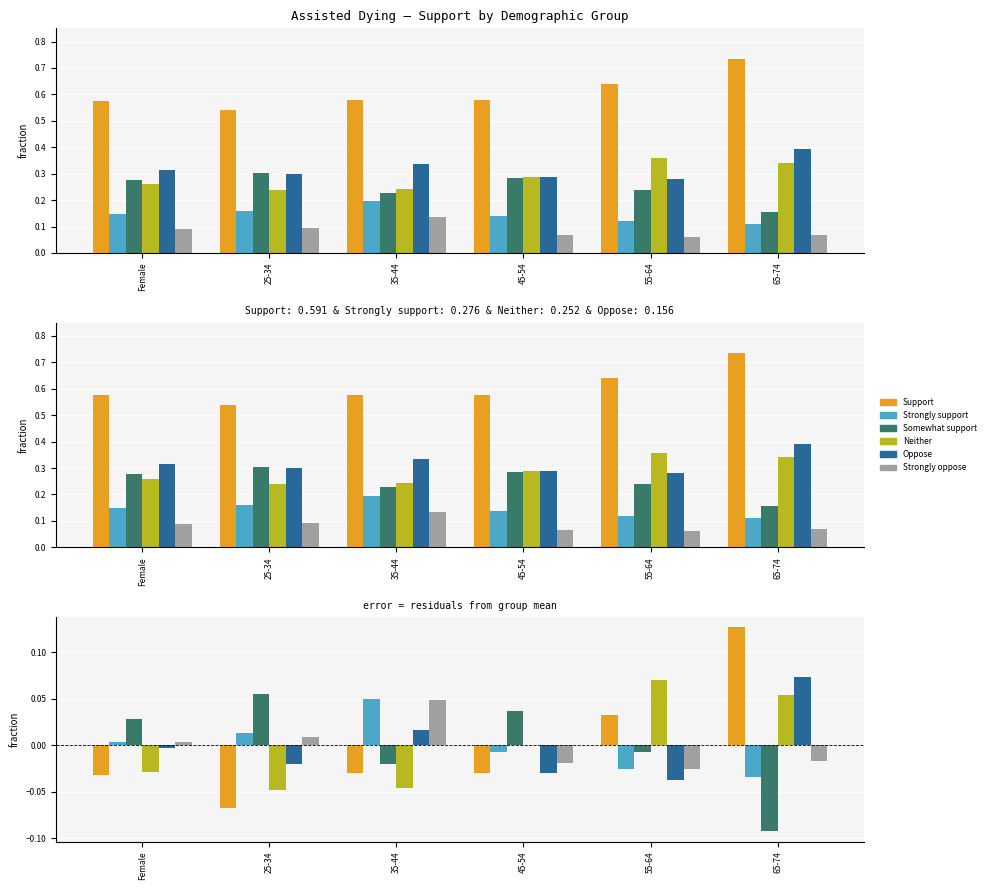

What position from the left is 65-74?

6